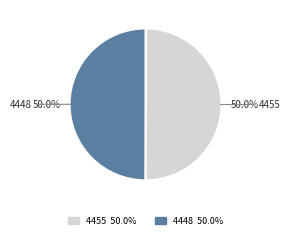

Count the number of slices in the pie.

2